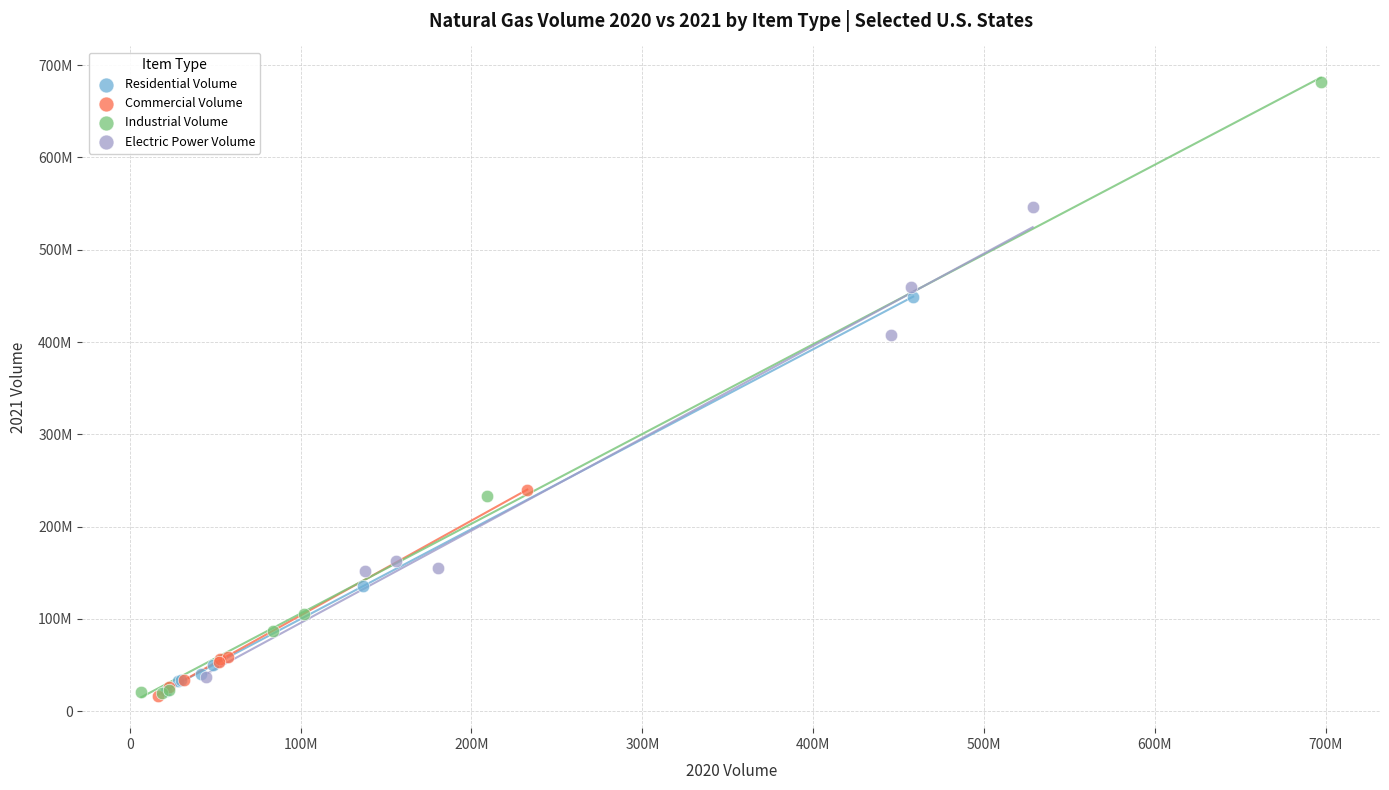

What are all the series names shown in the legend?

Residential Volume, Commercial Volume, Industrial Volume, Electric Power Volume